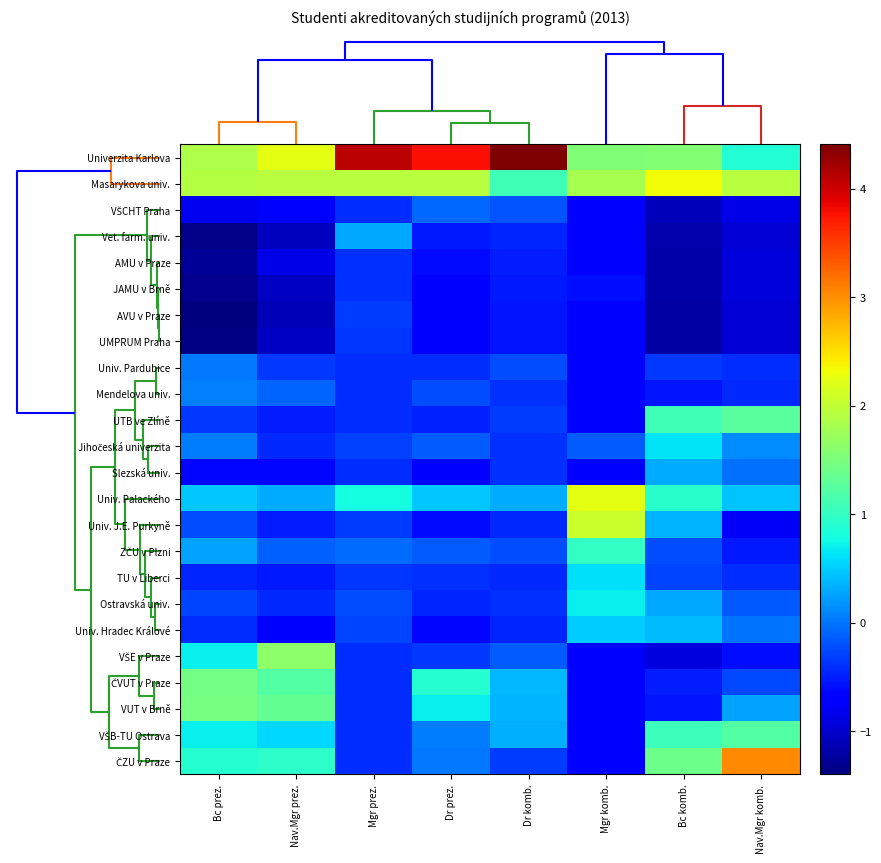

Rank the series by their maximum value, from highest to lowest.

Univerzita Karlova, ČZU v Praze, Masarykova univ., Univ. Palackého, Univ. J.E. Purkyně, VŠE v Praze, VUT v Brně, ČVUT v Praze, UTB ve Zlíně, VŠB-TU Ostrava, ZČU v Plzni, Ostravská univ., Jihočeská univerzita, TU v Liberci, Univ. Hradec Králové, Slezská univ., Vet. farm. univ., Mendelova univ., Univ. Pardubice, VŠCHT Praha, AVU v Praze, UMPRUM Praha, AMU v Praze, JAMU v Brně